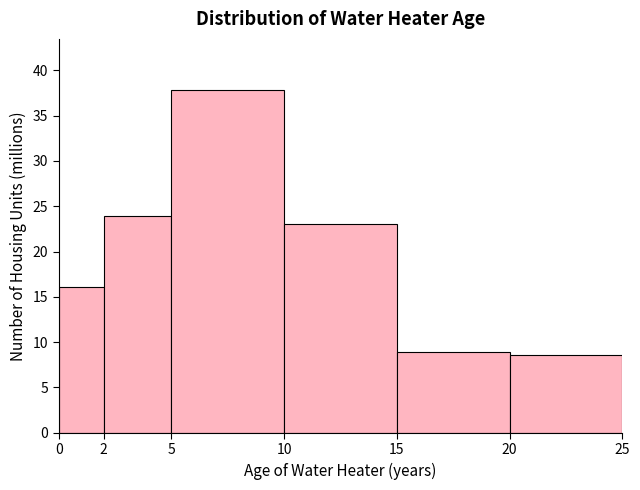

Over which range of the x-axis is the bar tallest?

5 to 10